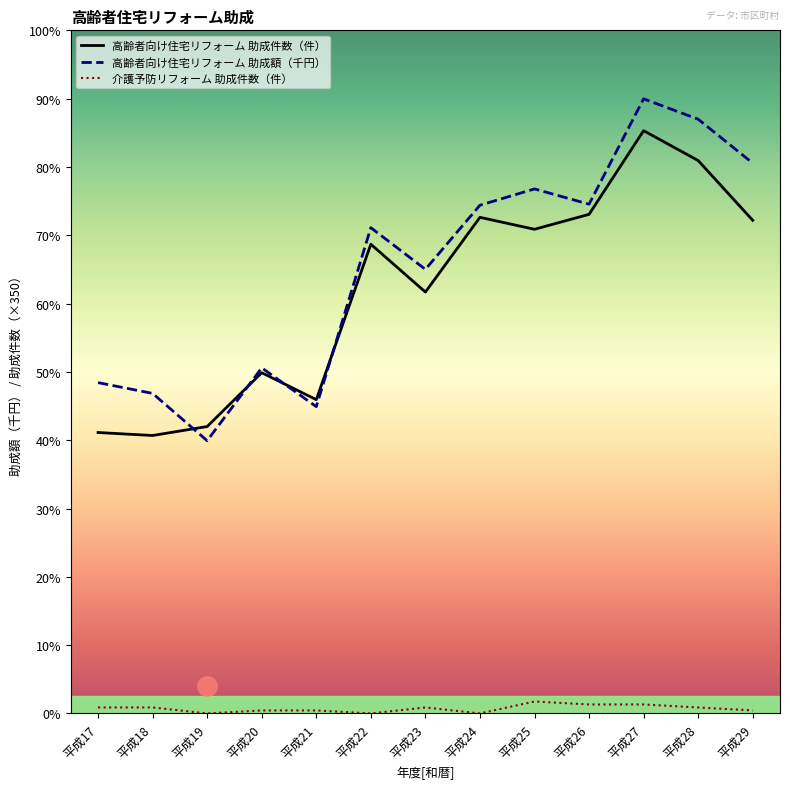

Is it true that 介護予防リフォーム 助成件数（件） equals 446 at 平成26?

False